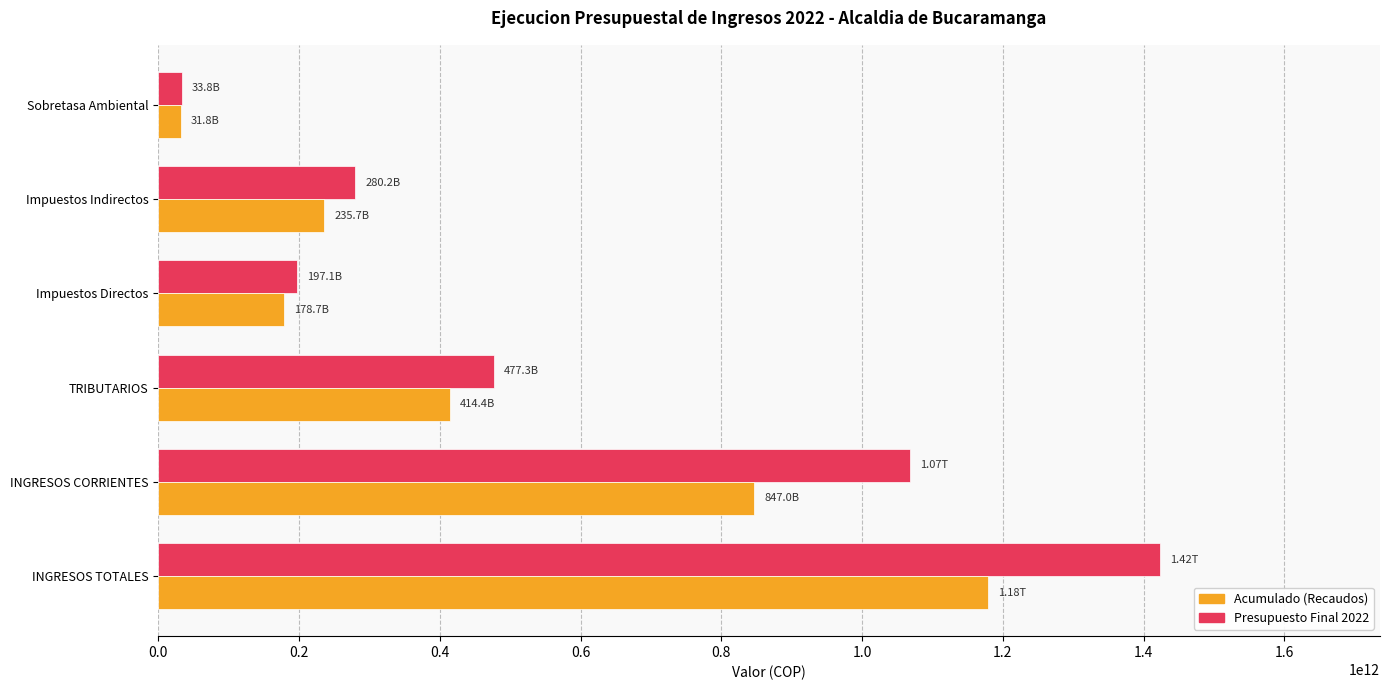

Rank the series by their maximum value, from highest to lowest.

Presupuesto Final 2022, Acumulado (Recaudos)